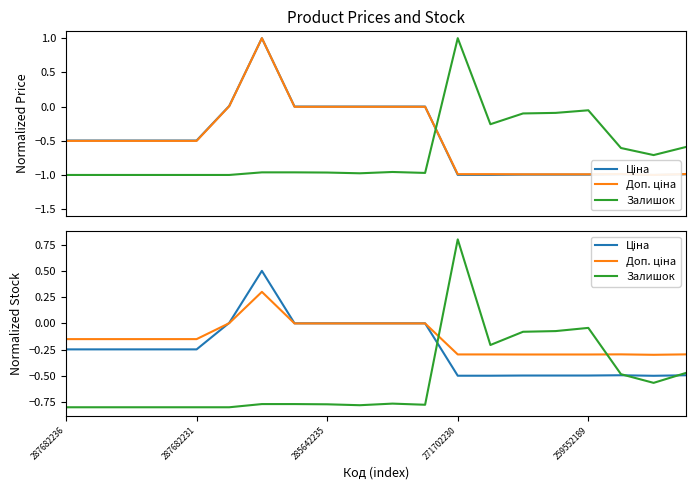

What are all the series names shown in the legend?

Ціна, Доп. ціна, Залишок